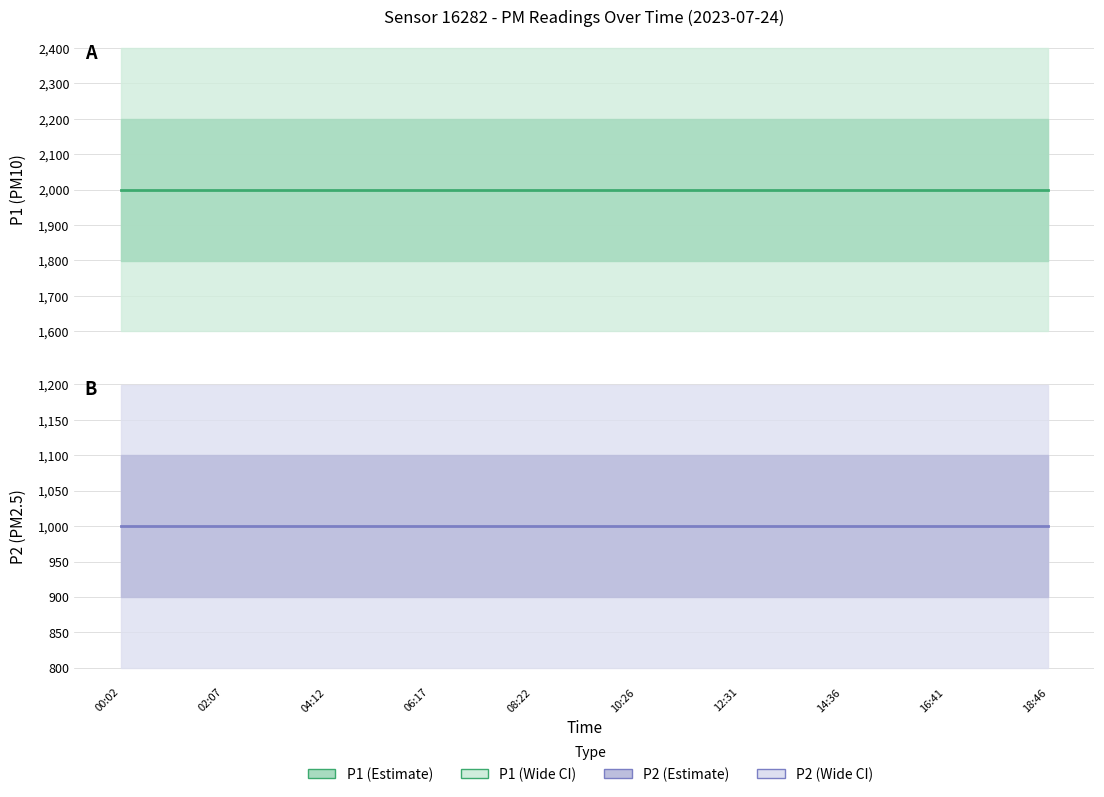

Does the chart display data point markers on the line(s)?

No